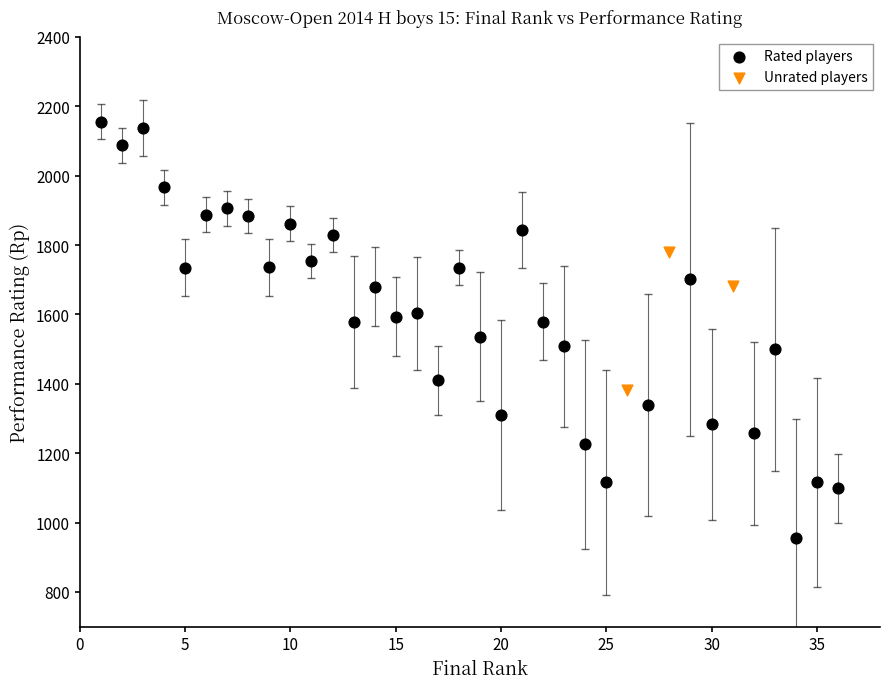

What are all the series names shown in the legend?

Rated players, Unrated players